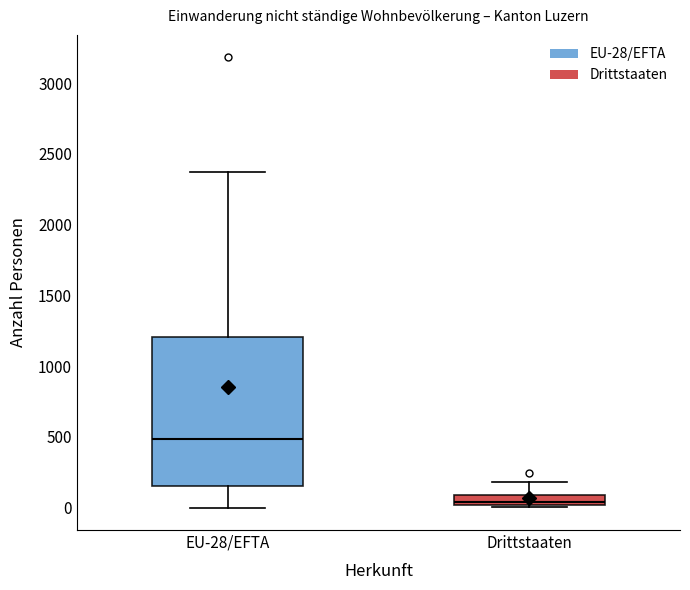

Where is the upper edge of the box for EU-28/EFTA on the y-axis? The values are not printed on the chart, so give them approximately, as read against the axis.

1200